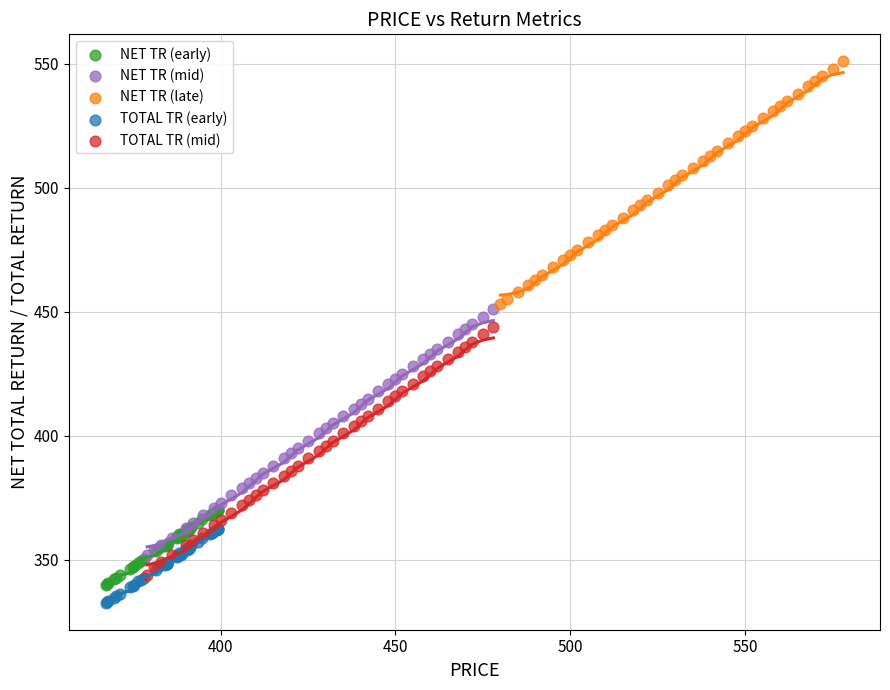

Which series reaches the maximum Y coordinate?

NET TR (late)